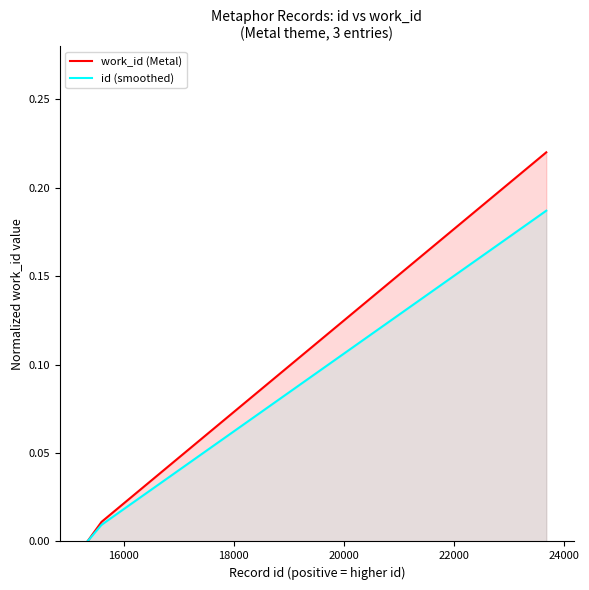

What is the maximum value shown in the chart?

0.2